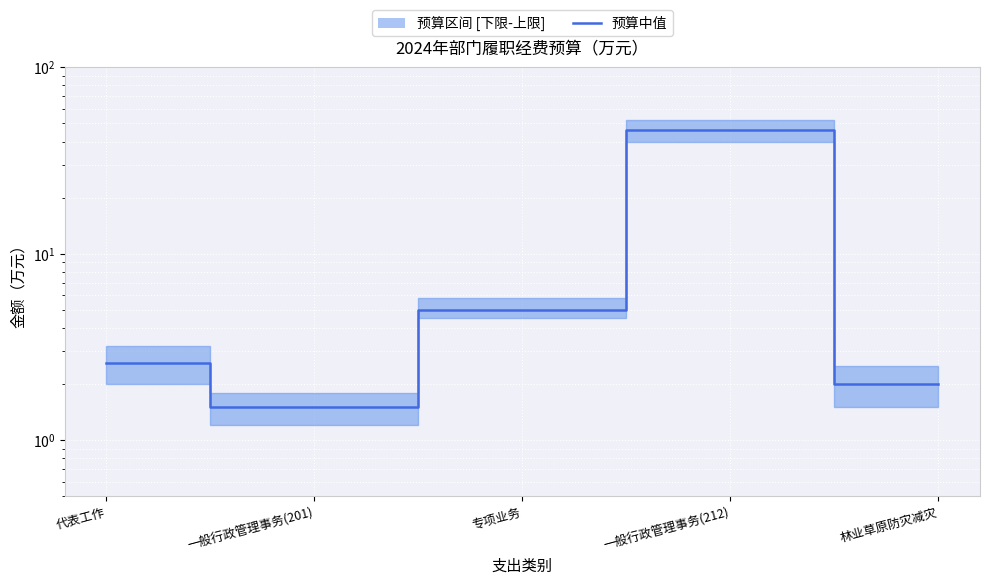

Does the chart display data point markers on the line(s)?

No